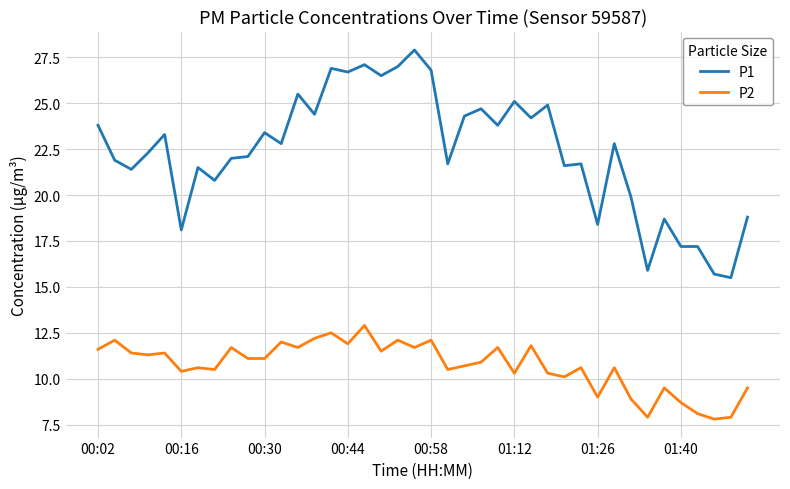

True or false: P2 and P1 cross at least once.

False